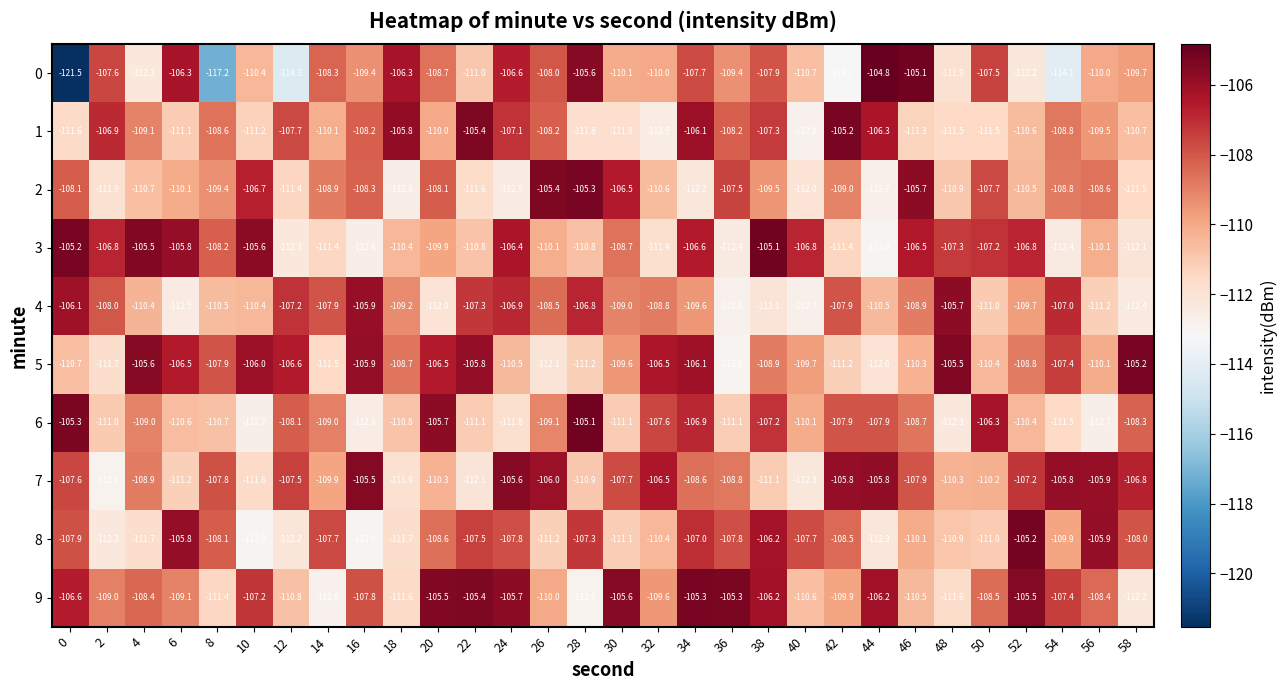

At which category does the chart reach its peak across all series?

44